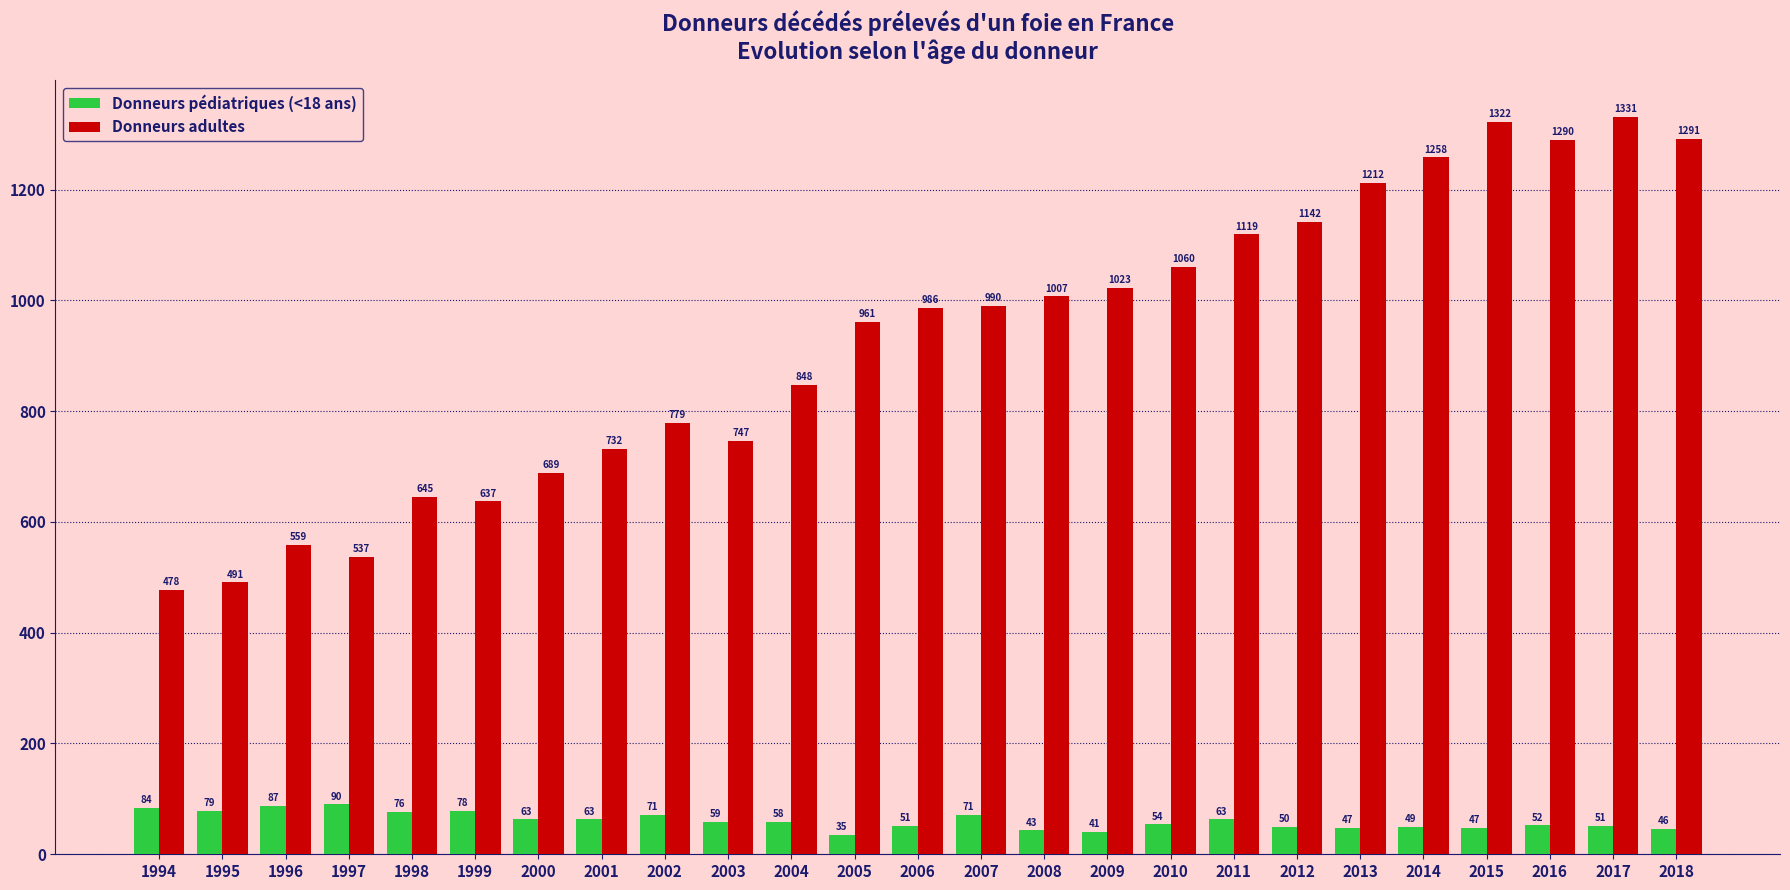

Between 2006 and 2007, which series saw the biggest shift?

Donneurs pédiatriques (<18 ans)